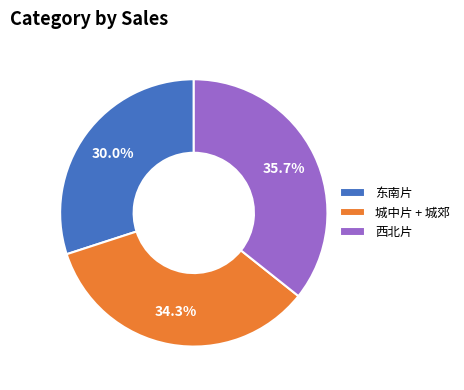

Combined, what portion of the pie is 城中片 + 城郊 and 西北片?

70.0%